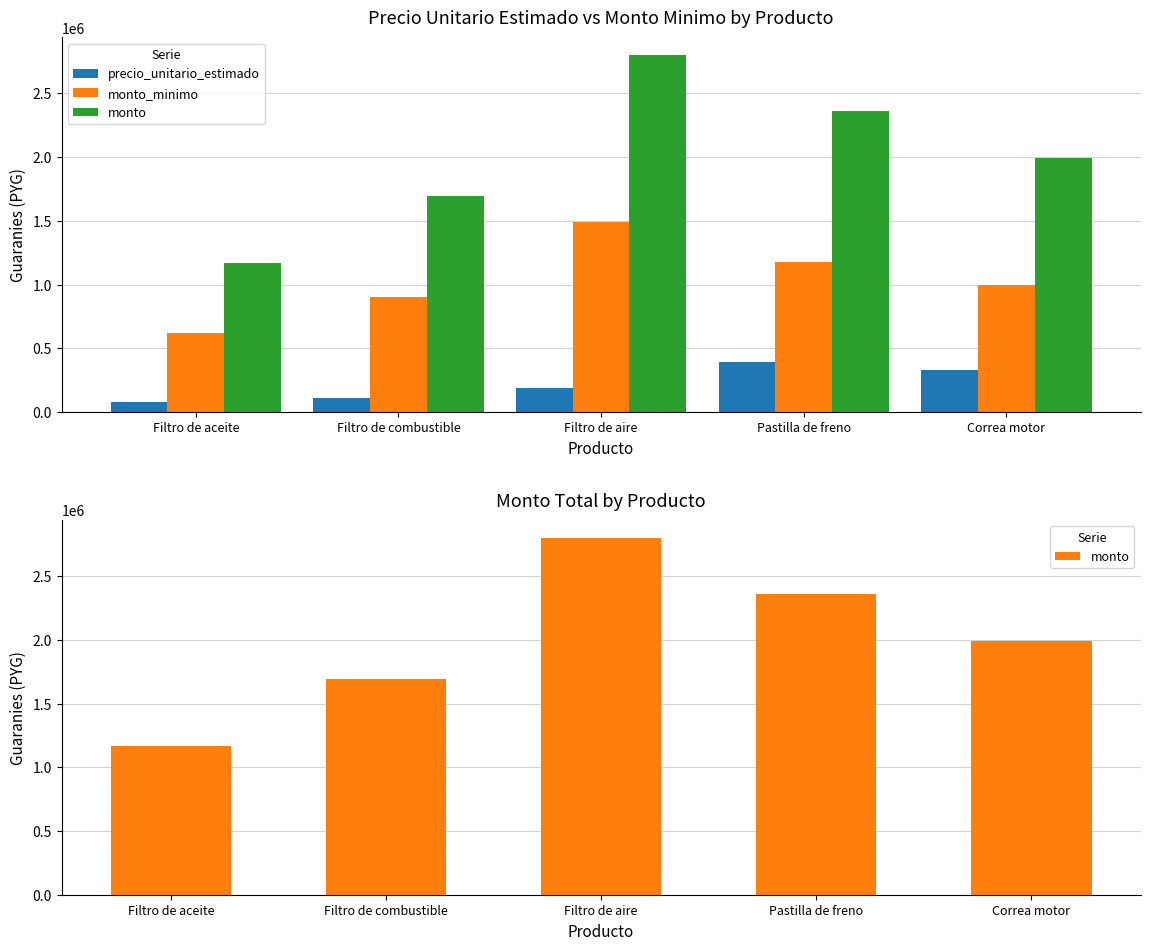

What position from the right is Filtro de aceite?

5